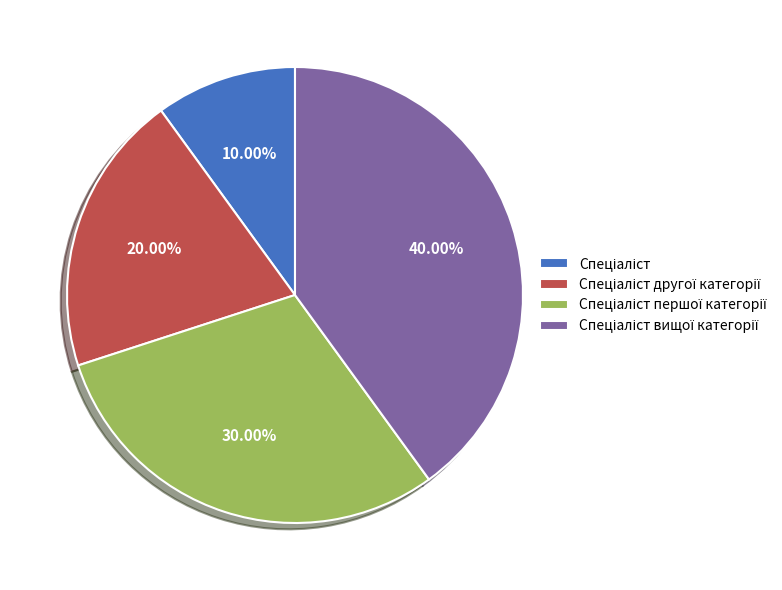

Count the number of slices in the pie.

4